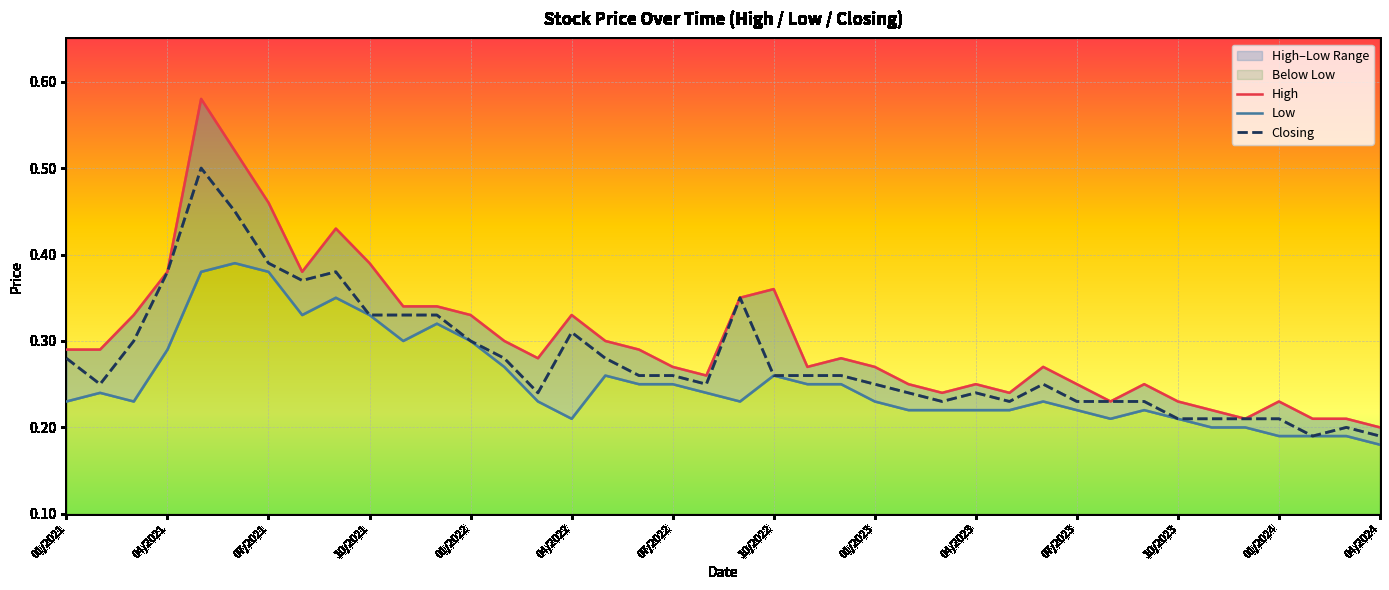

Which series has the largest total across all categories?

High